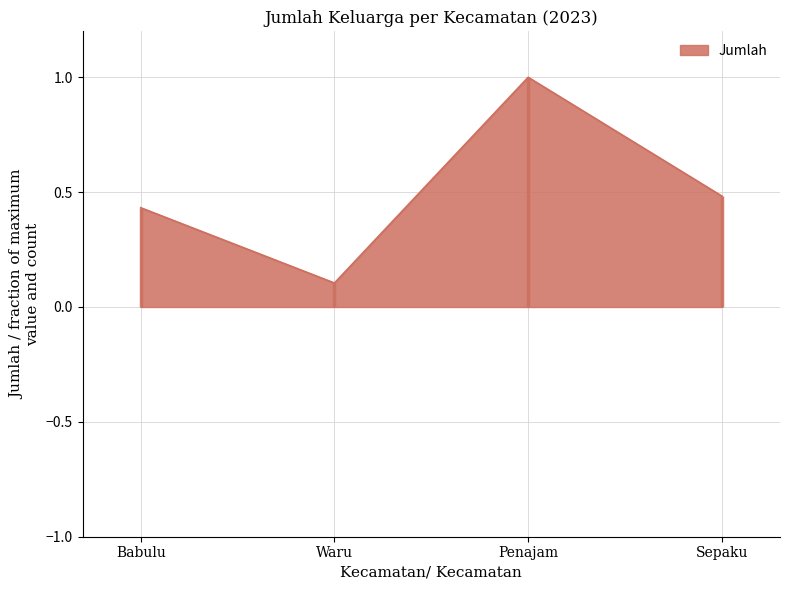

How many points are higher than both their immediate neighbors (excluding endpoints)?

1